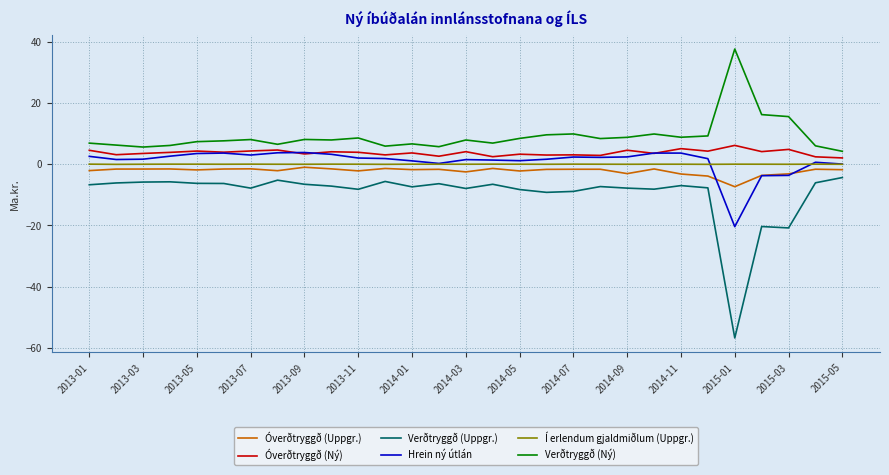

True or false: Óverðtryggð (Ný) and Verðtryggð (Uppgr.) cross at least once.

False